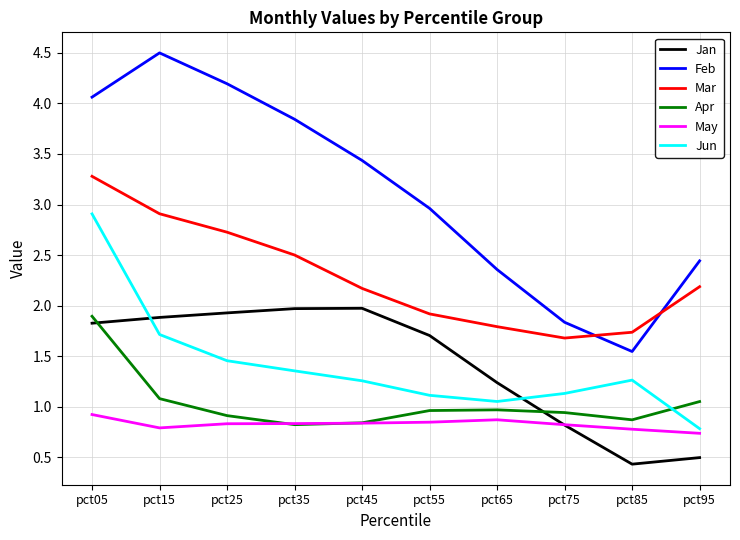

Read the Mar value at pct85.

1.7